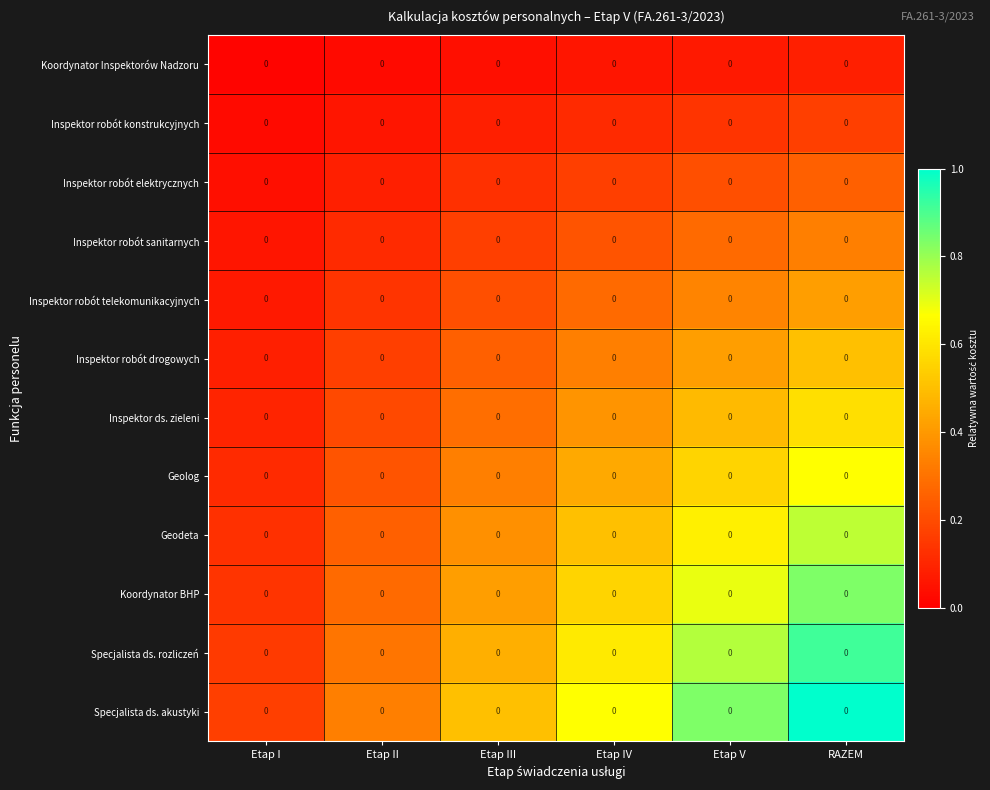

Rank the series at Etap V from highest to lowest value.

Specjalista ds. akustyki, Specjalista ds. rozliczeń, Koordynator BHP, Geodeta, Geolog, Inspektor ds. zieleni, Inspektor robót drogowych, Inspektor robót telekomunikacyjnych, Inspektor robót sanitarnych, Inspektor robót elektrycznych, Inspektor robót konstrukcyjnych, Koordynator Inspektorów Nadzoru